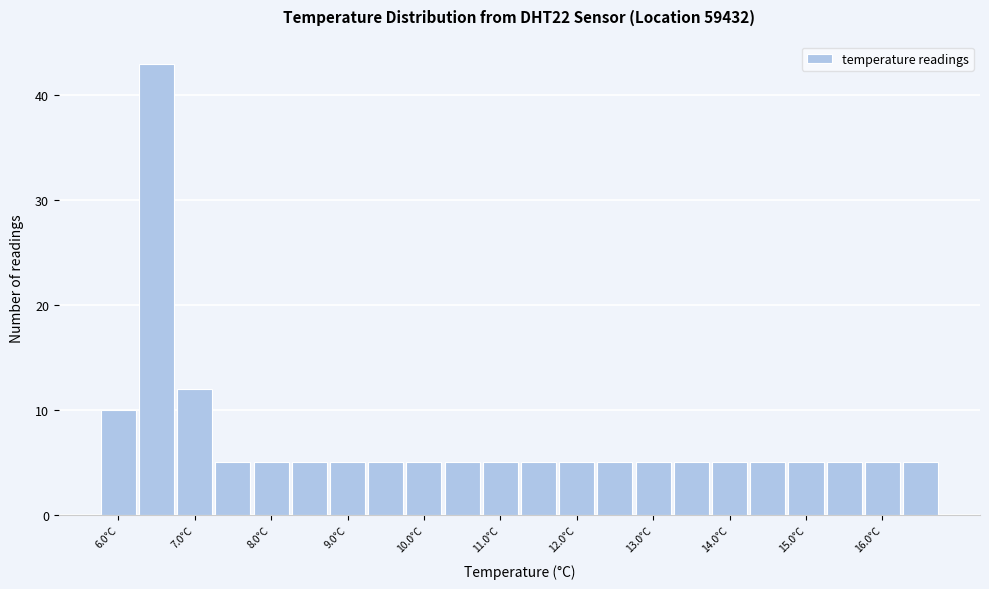

What is the height of the bar covering 10.25 to 10.75 on the x-axis? Neither the bar edges nor the heights are printed on the chart, so give them approximately, as read against the axes.

5